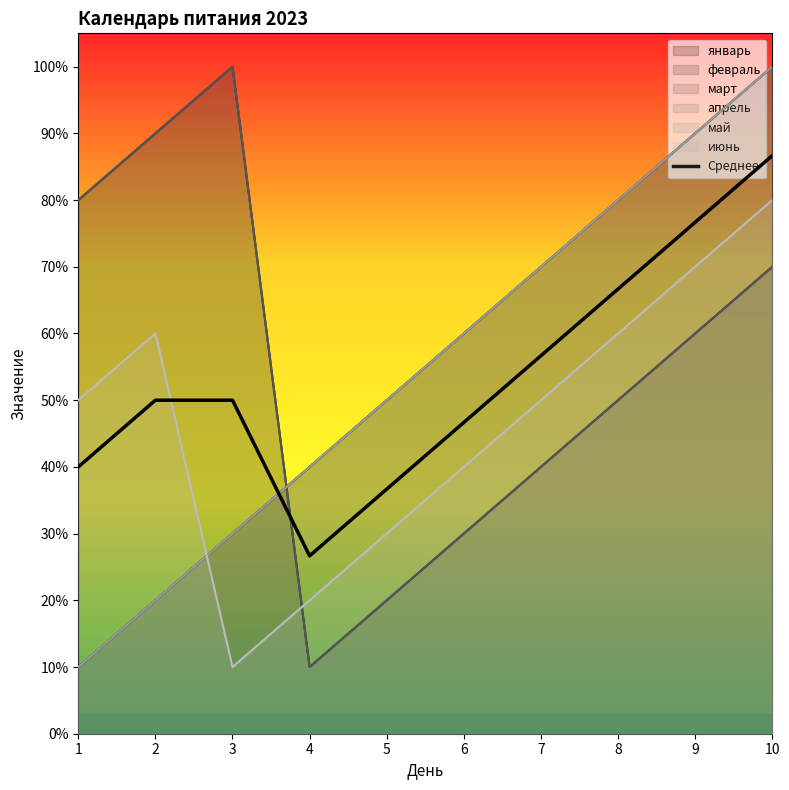

True or false: the data shows 7.7 at 2.

False